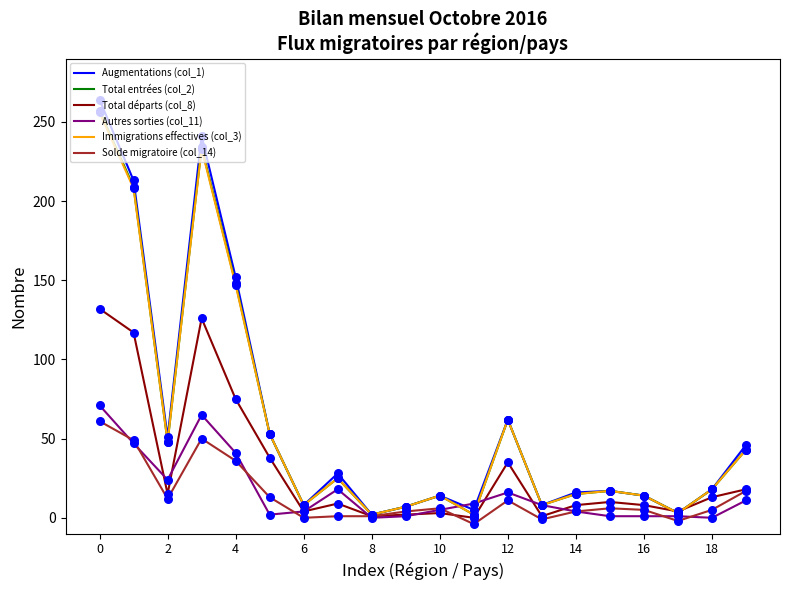

Which series has the largest range (max minus min)?

Augmentations (col_1)